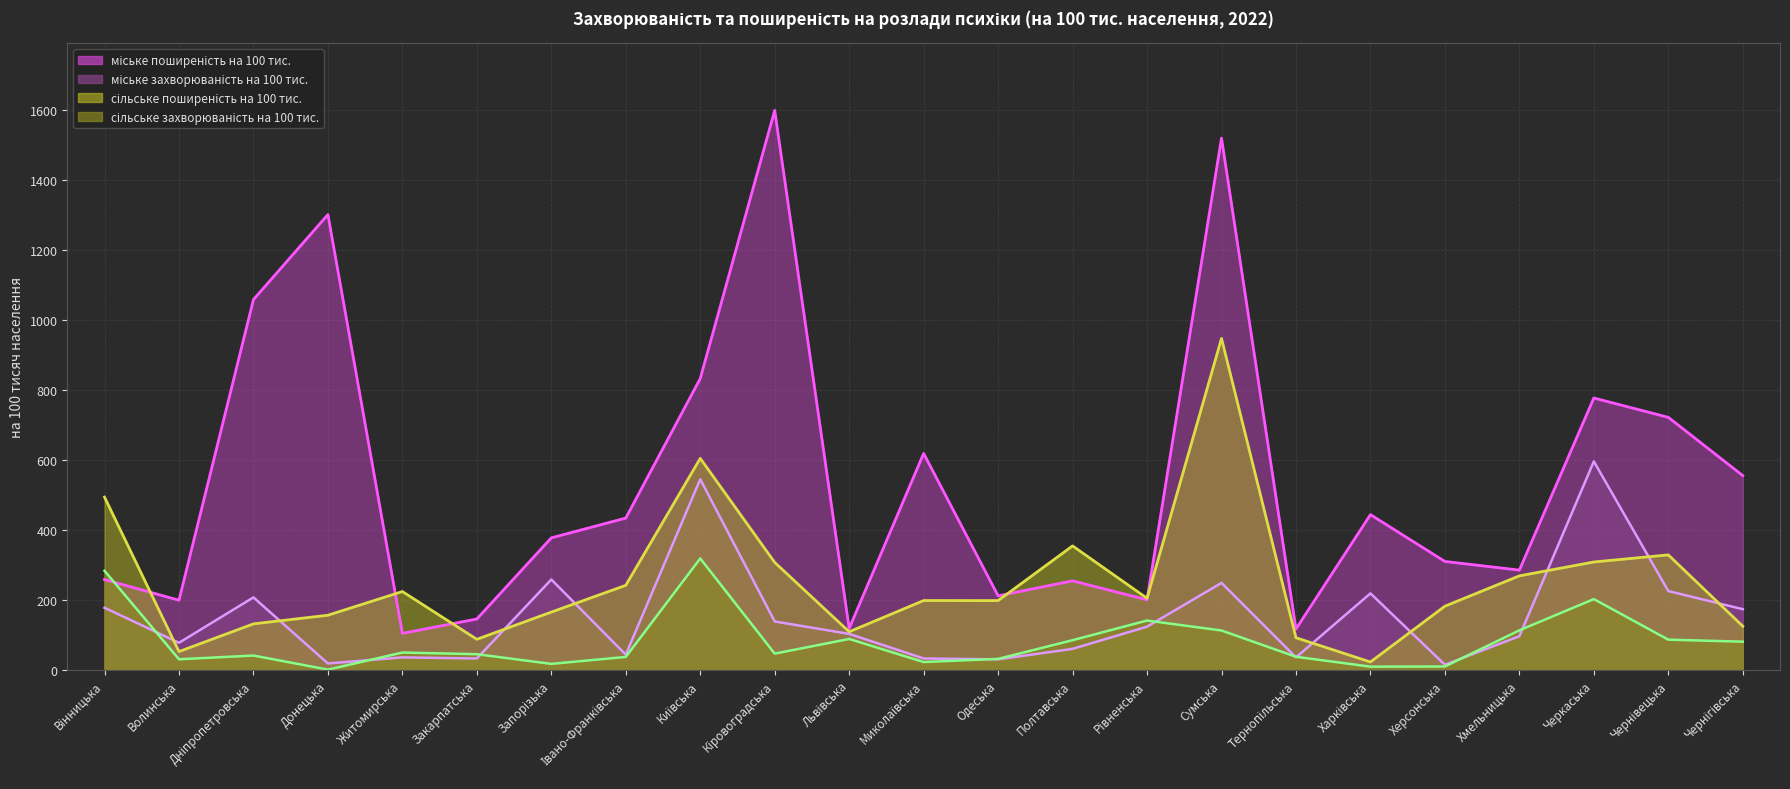

Reading left to right, extract all data points from this chart.

сільське захворюваність на 100 тис.: Вінницька=283.6	Волинська=30.9	Дніпропетровська=41.6	Донецька=1.4	Житомирська=50.1	Закарпатська=45.4	Запорізька=17.8	Івано-Франківська=37.6	Київська=318.7	Кіровоградська=47.0	Львівська=88.9	Миколаївська=23.0	Одеська=32.0	Полтавська=85.4	Рівненська=141.5	Сумська=113.1	Тернопільська=38.1	Харківська=9.8	Херсонська=10.3	Хмельницька=113.5	Черкаська=202.7	Чернівецька=86.9	Чернігівська=81.2
сільське поширеність на 100 тис.: Вінницька=494.0	Волинська=52.9	Дніпропетровська=132.0	Донецька=156.7	Житомирська=224.4	Закарпатська=88.0	Запорізька=165.7	Івано-Франківська=242.0	Київська=604.7	Кіровоградська=307.5	Львівська=109.5	Миколаївська=198.6	Одеська=198.4	Полтавська=354.6	Рівненська=205.1	Сумська=947.1	Тернопільська=92.4	Харківська=23.2	Херсонська=182.6	Хмельницька=269.1	Черкаська=308.7	Чернівецька=329.0	Чернігівська=125.4
міське захворюваність на 100 тис.: Вінницька=178.0	Волинська=78.0	Дніпропетровська=207.7	Донецька=19.0	Житомирська=36.4	Закарпатська=33.2	Запорізька=258.7	Івано-Франківська=44.1	Київська=545.0	Кіровоградська=138.9	Львівська=103.4	Миколаївська=33.2	Одеська=30.8	Полтавська=60.6	Рівненська=124.0	Сумська=249.0	Тернопільська=36.2	Харківська=219.1	Херсонська=15.2	Хмельницька=96.7	Черкаська=595.9	Чернівецька=225.7	Чернігівська=173.9
міське поширеність на 100 тис.: Вінницька=258.6	Волинська=199.5	Дніпропетровська=1058.0	Донецька=1300.7	Житомирська=104.9	Закарпатська=146.0	Запорізька=377.6	Івано-Франківська=434.1	Київська=832.5	Кіровоградська=1598.1	Львівська=119.0	Миколаївська=618.6	Одеська=212.1	Полтавська=254.8	Рівненська=200.8	Сумська=1519.1	Тернопільська=117.4	Харківська=443.9	Херсонська=310.3	Хмельницька=285.5	Черкаська=776.9	Чернівецька=721.8	Чернігівська=555.4